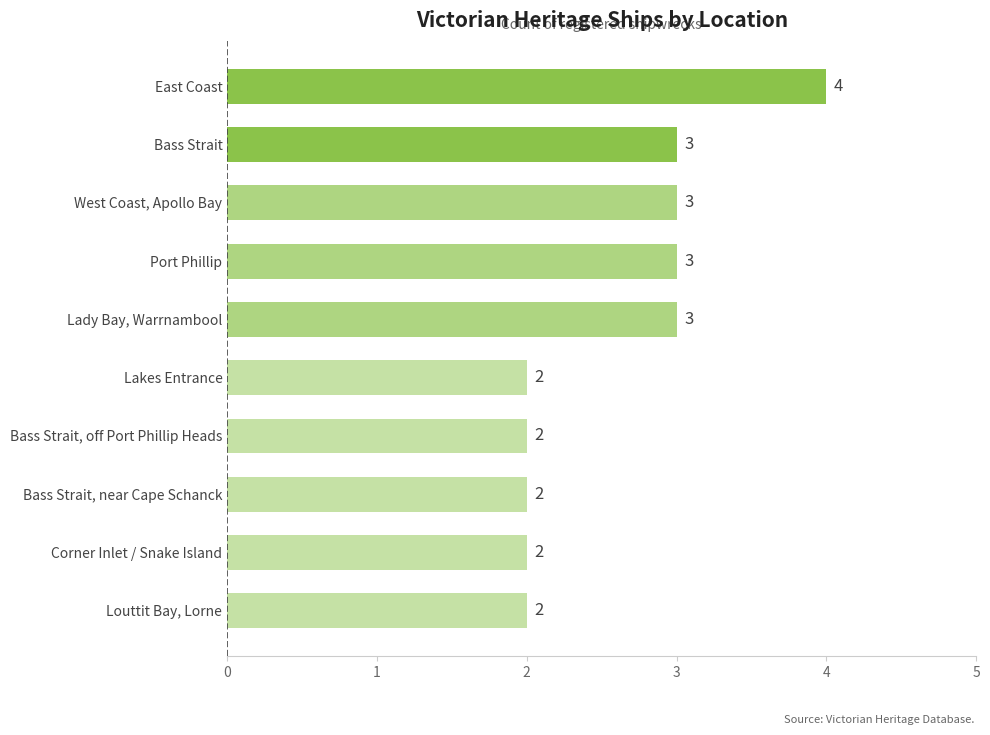

Between East Coast and Lakes Entrance, which is larger?

East Coast